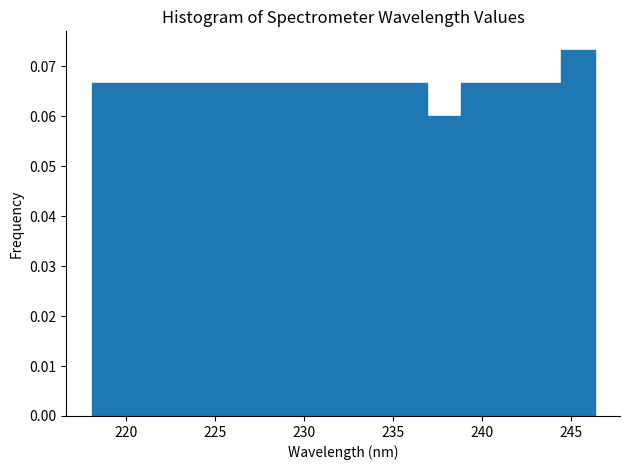

Around what value on the x-axis is the tallest bar? Give the approximate position of its centre, as read against the axis.

245.5